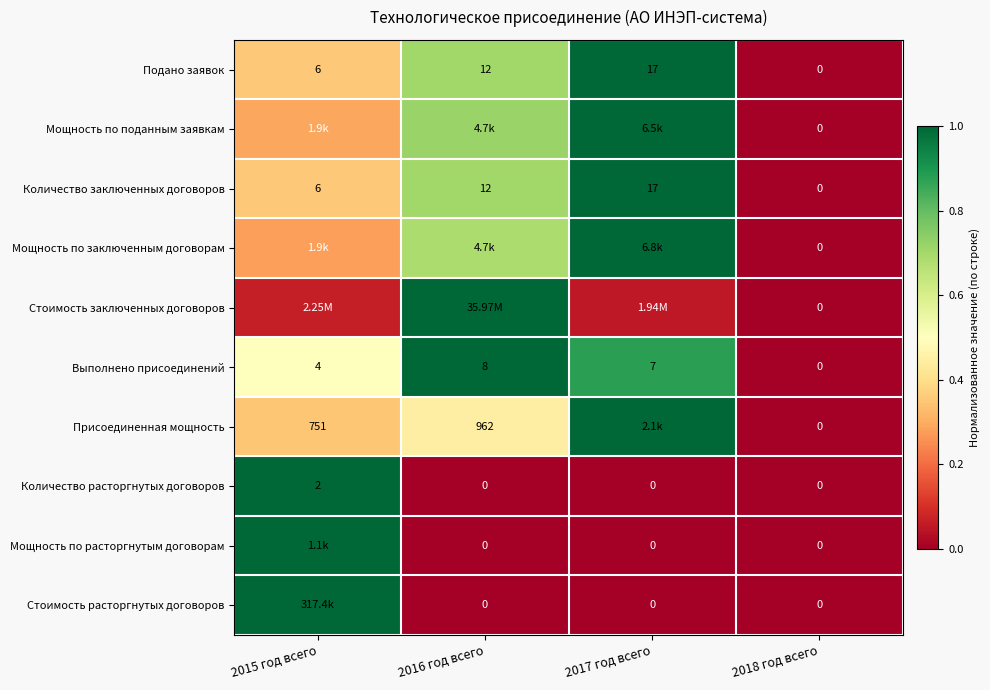

Is the value of Мощность по расторгнутым договорам at 2016 год всего greater than the value of Количество заключенных договоров at 2017 год всего?

No